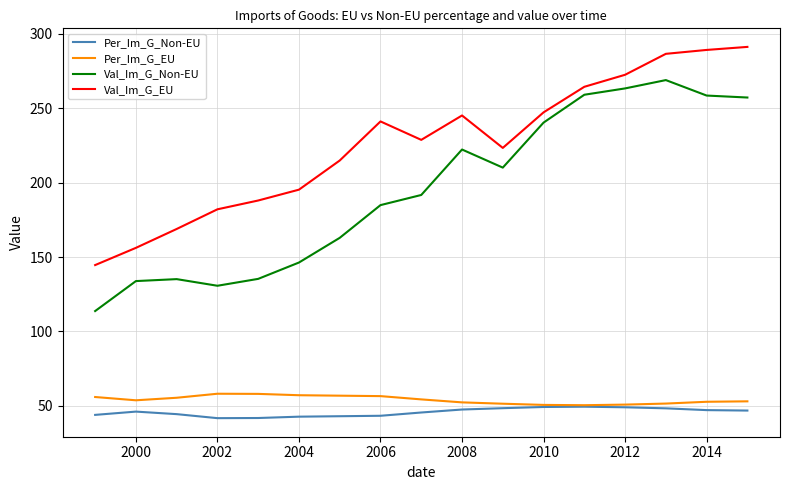

True or false: Per_Im_G_EU and Val_Im_G_Non-EU cross at least once.

False